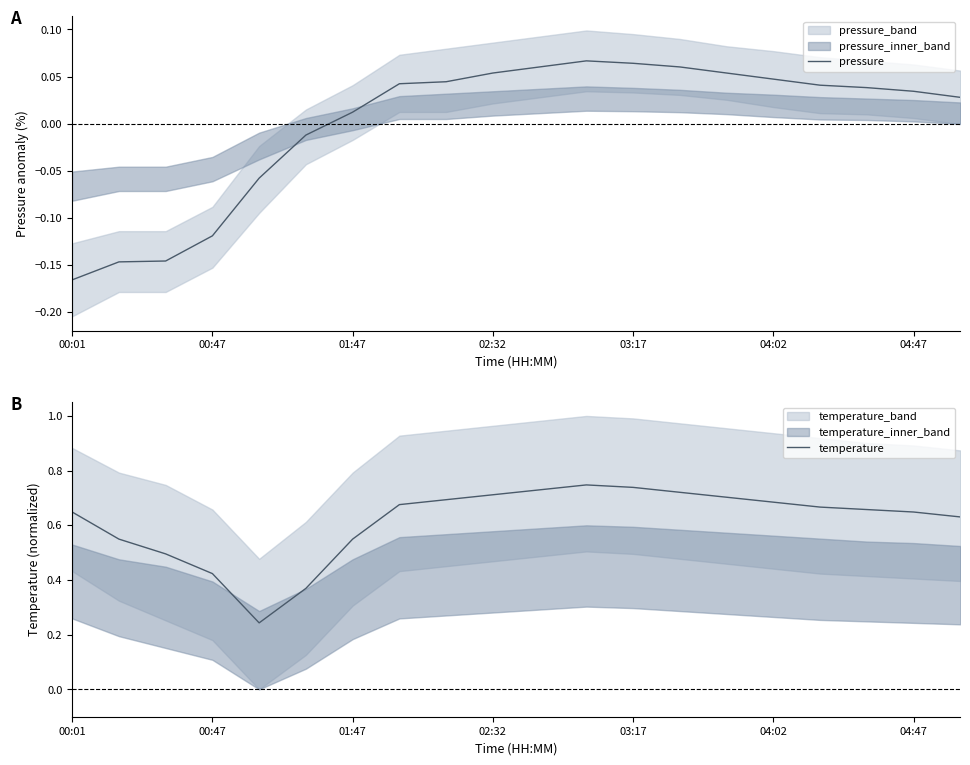

At which label does pressure reach its minimum?

00:01